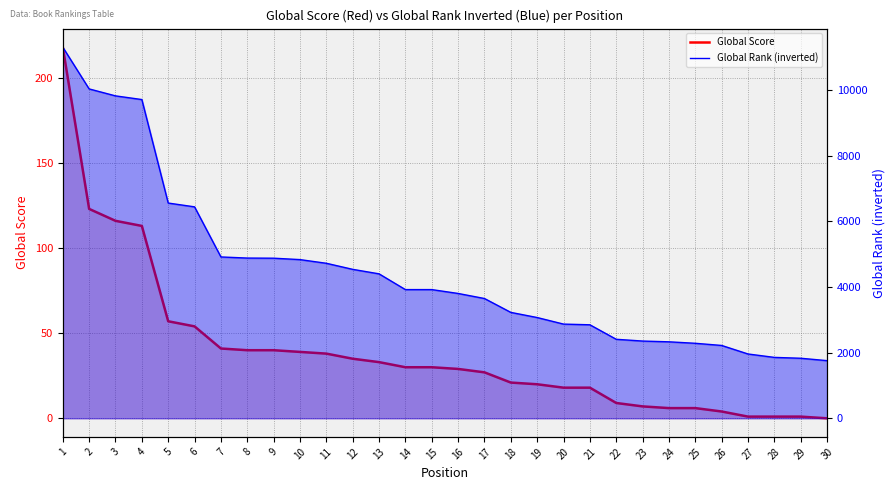

The Global Score series shows 38 at 11. True or false?

True